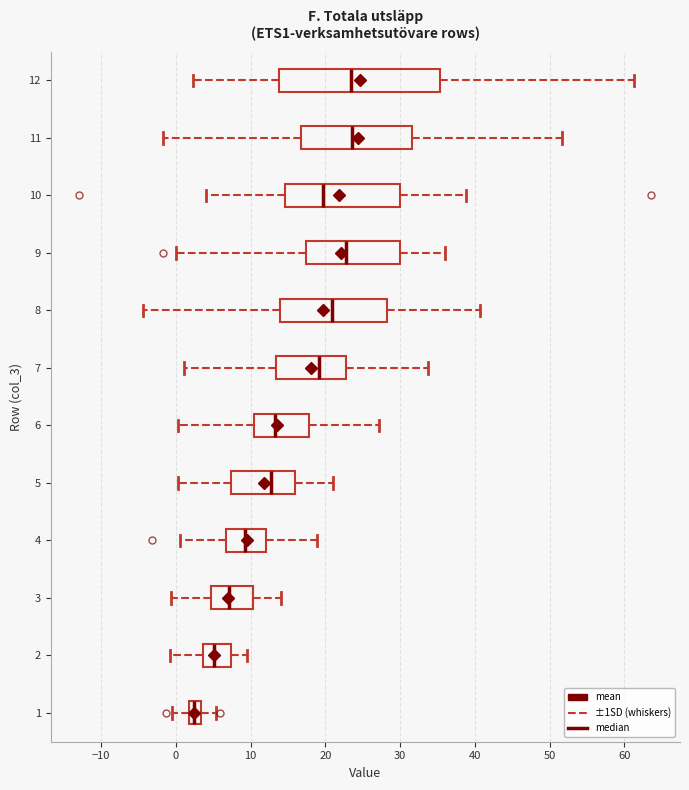

Comparing the boxes themselves (not the whiskers), which one is the widest?

12